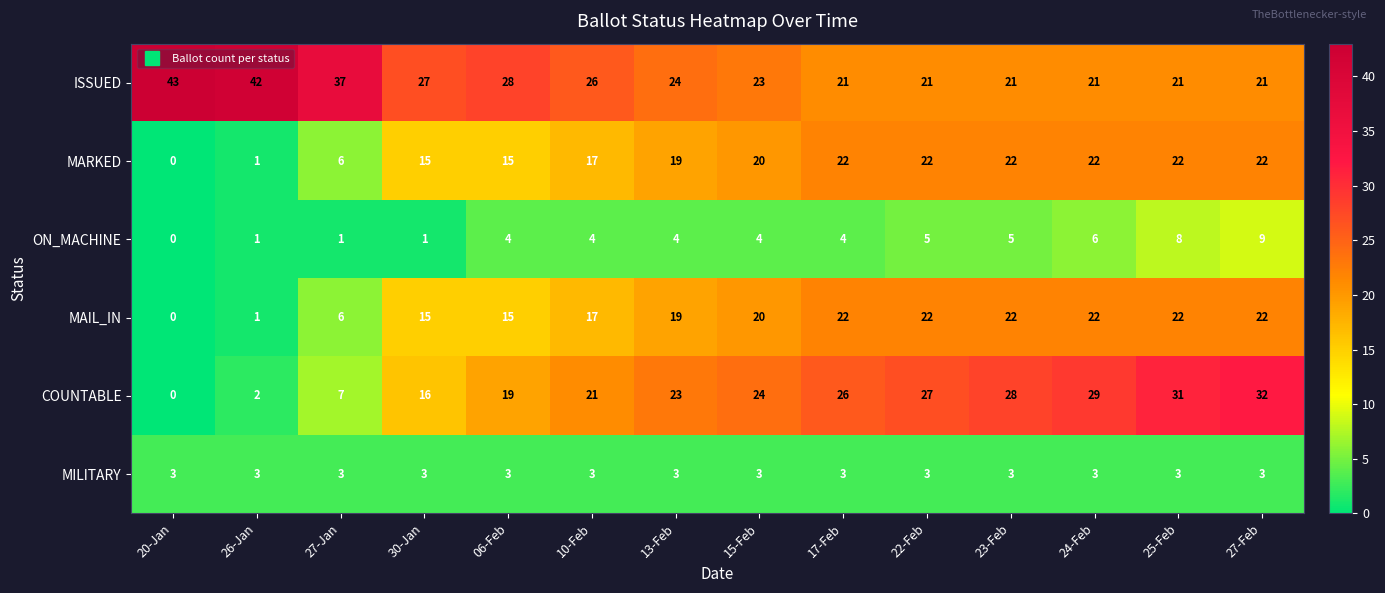

Which series has the largest total across all categories?

ISSUED